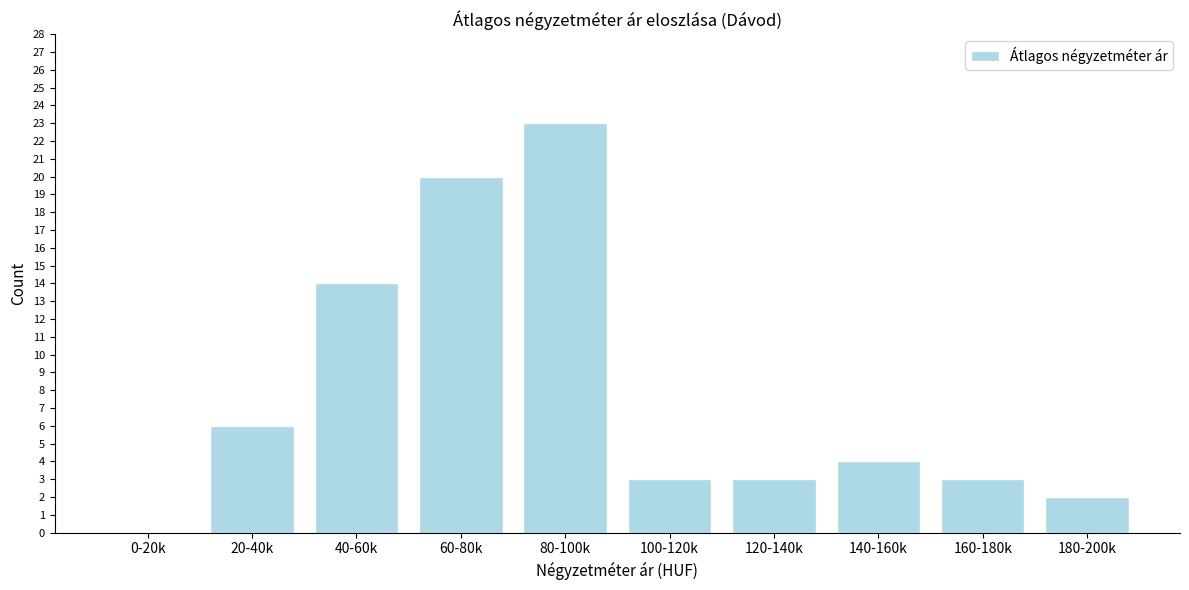

Reading left to right, extract all data points from this chart.

0-20k=0	20-40k=6	40-60k=14	60-80k=20	80-100k=23	100-120k=3	120-140k=3	140-160k=4	160-180k=3	180-200k=2